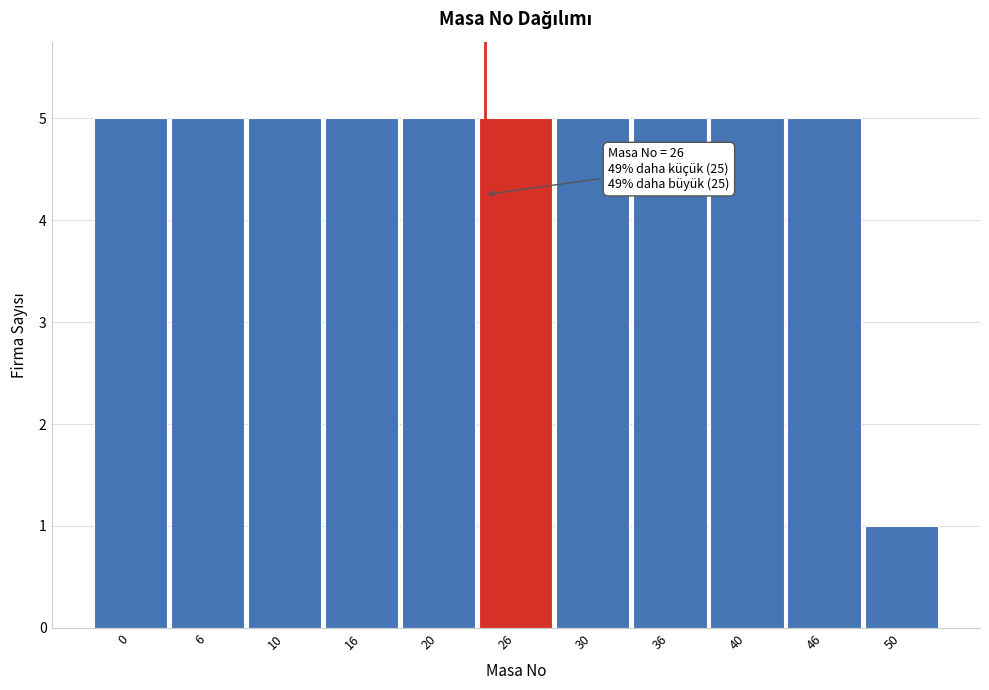

Reading right to left, extract all data points from this chart.

50=1	46=5	40=5	36=5	30=5	26=5	20=5	16=5	10=5	6=5	0=5